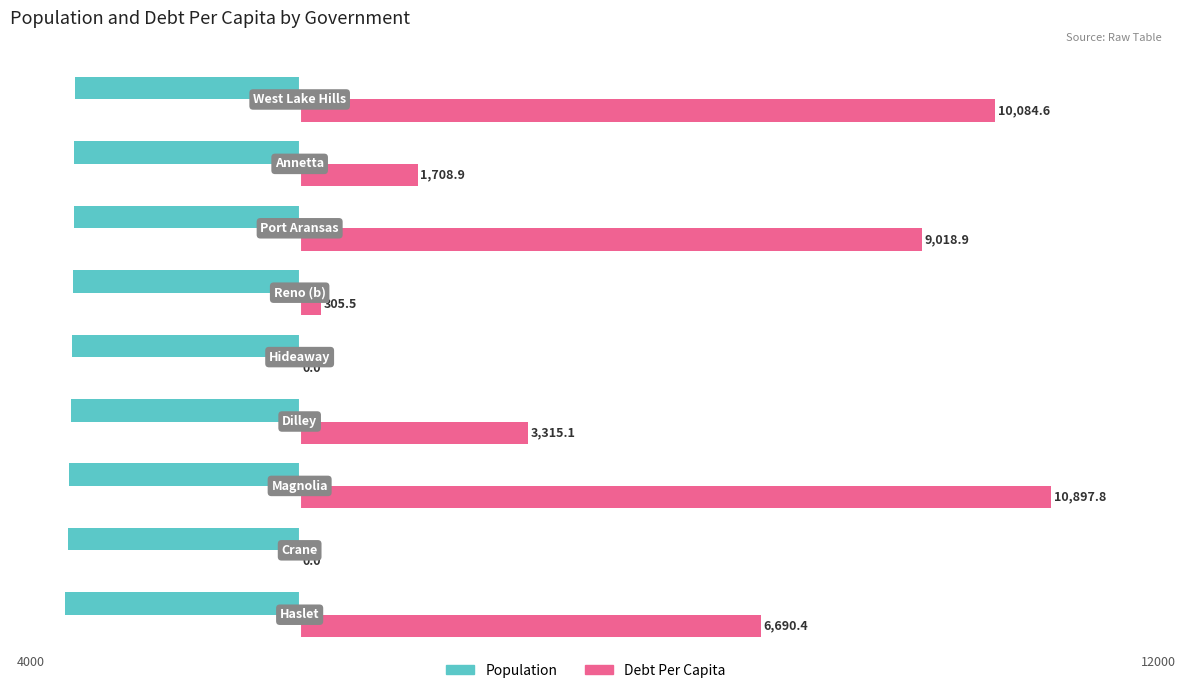

Which series has the largest total across all categories?

Debt Per Capita